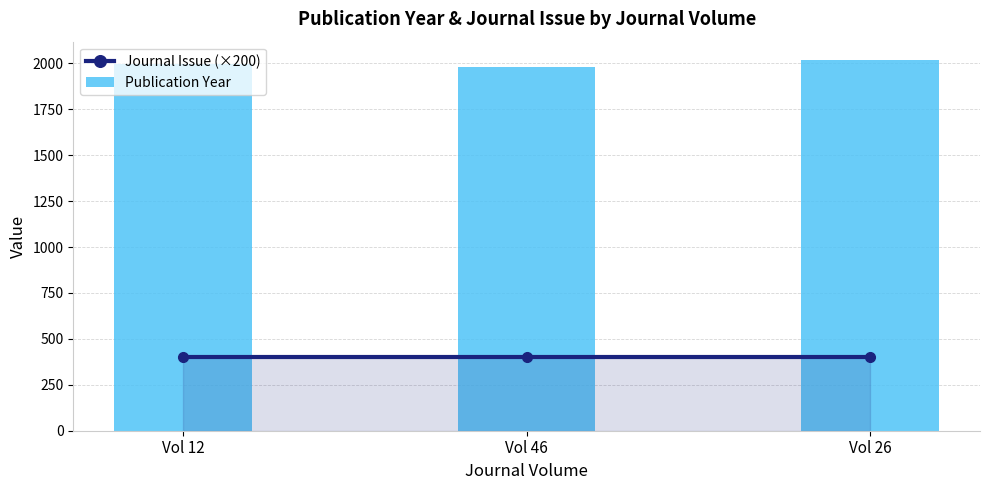

What are all the series names shown in the legend?

Journal Issue (×200), Publication Year